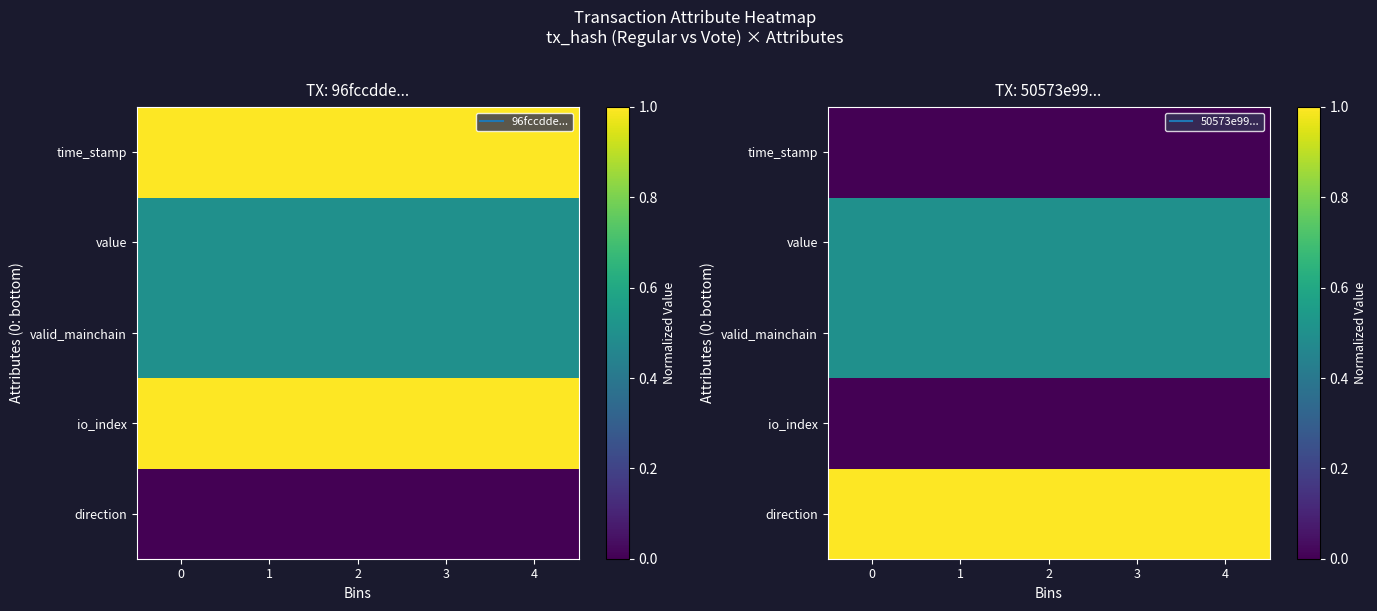

What is the sum of all value values?

2.5